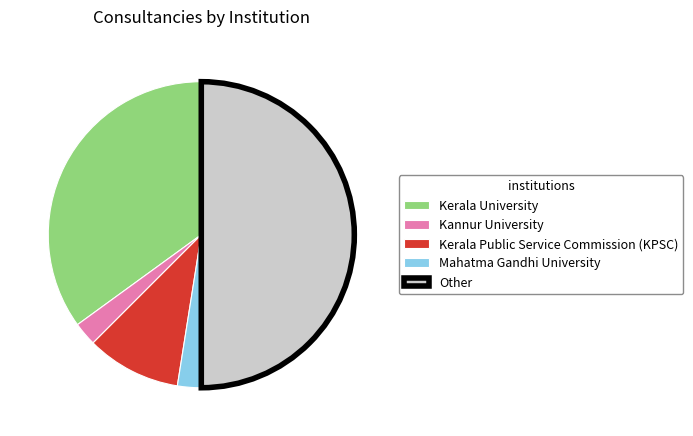

The Kerala Public Service Commission (KPSC) slice represents 4% of the pie. True or false?

False